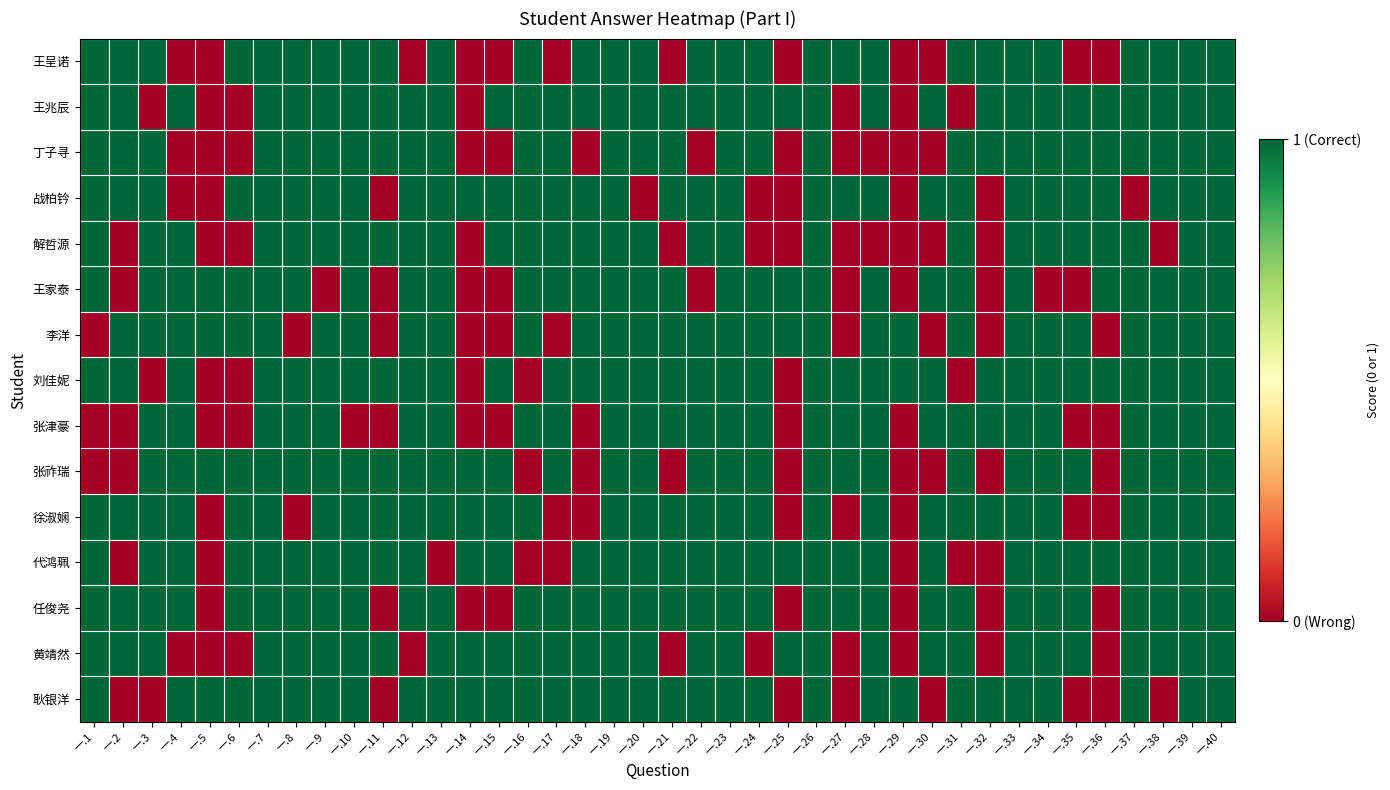

At how many categories does at least one series exceed 0?

40